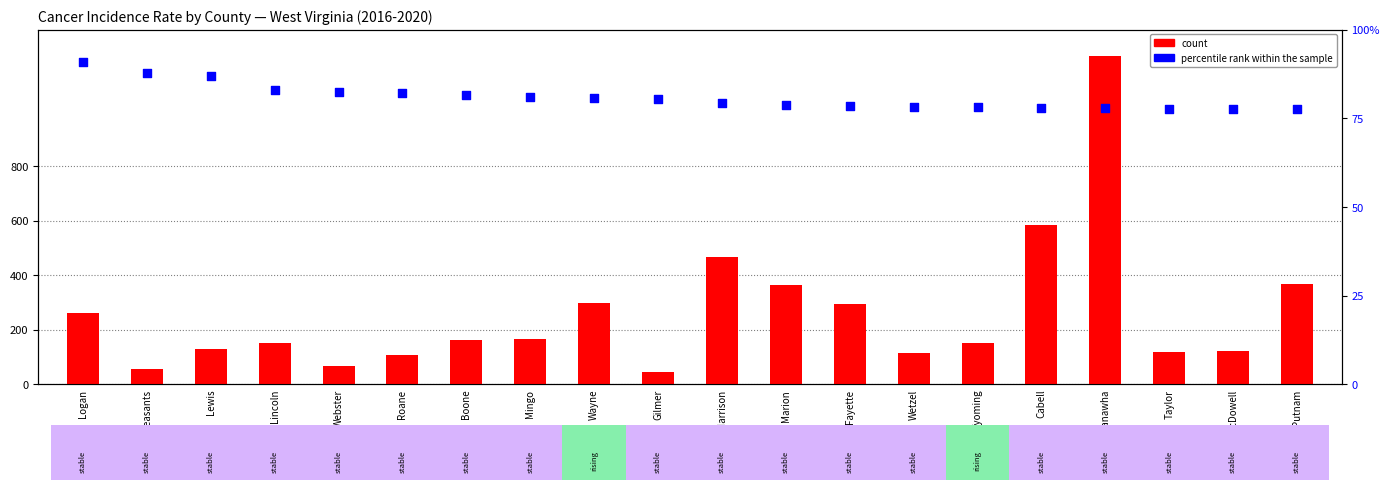

Is the value of count at Lincoln greater than the value of percentile rank within the sample at Boone?

Yes